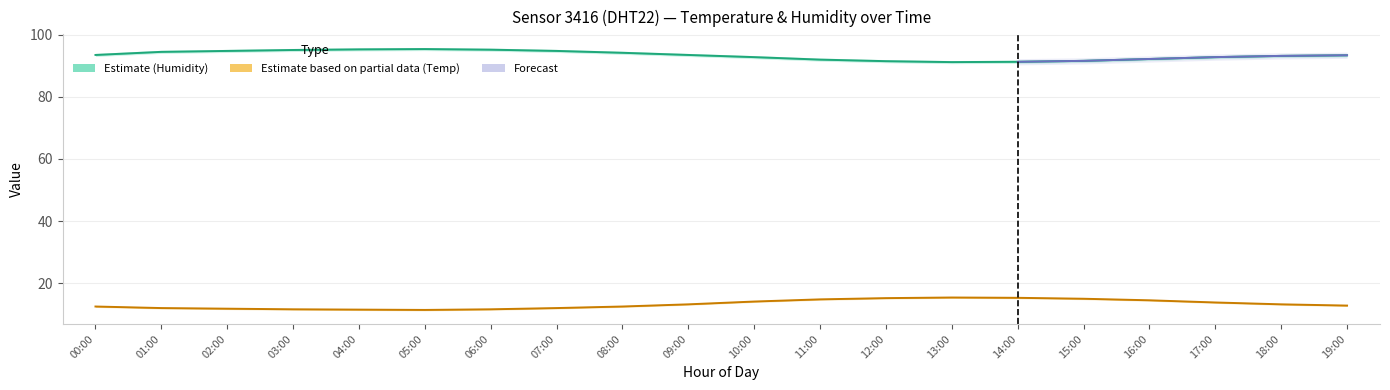

Is this an area chart (filled region under the line)?

No